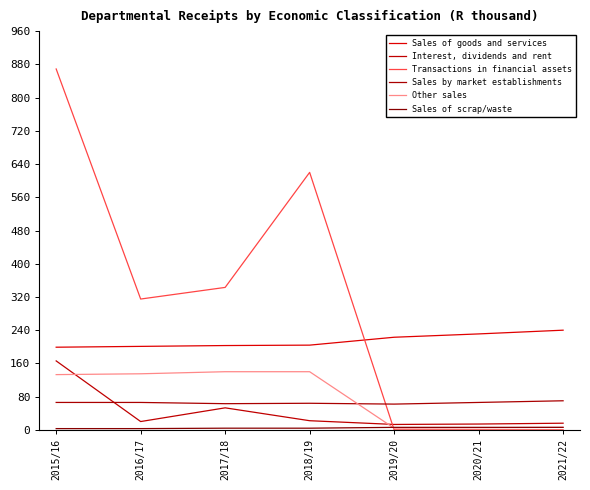

Which series has the widest spread of values?

Transactions in financial assets